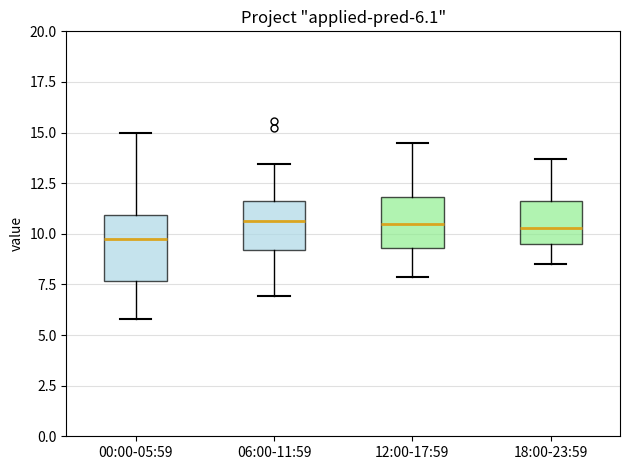

Comparing the boxes themselves (not the whiskers), which one is the tallest?

00:00-05:59